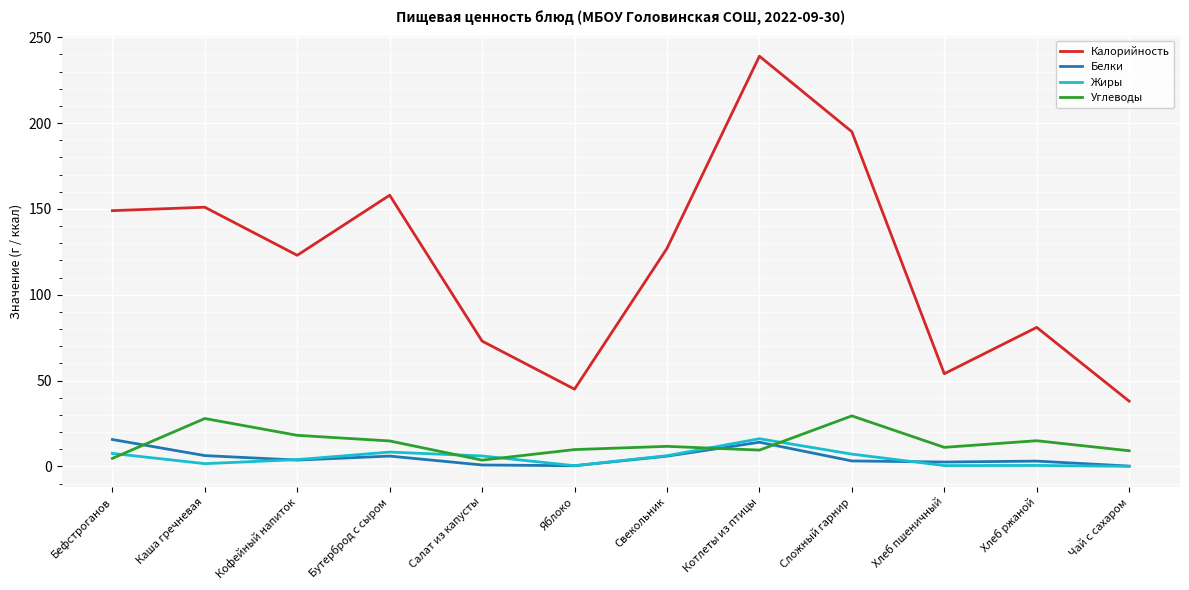

Which series has the largest range (max minus min)?

Калорийность